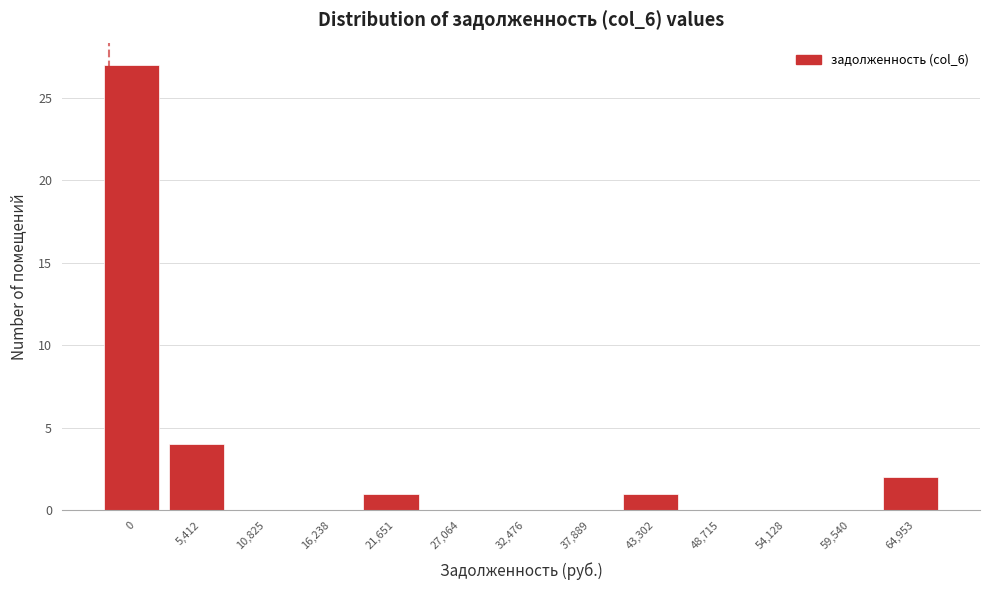

Reading left to right, transcribe all the data shown in this chart.

0=27	5,412=4	10,825=0	16,238=0	21,651=1	27,064=0	32,476=0	37,889=0	43,302=1	48,715=0	54,128=0	59,540=0	64,953=2